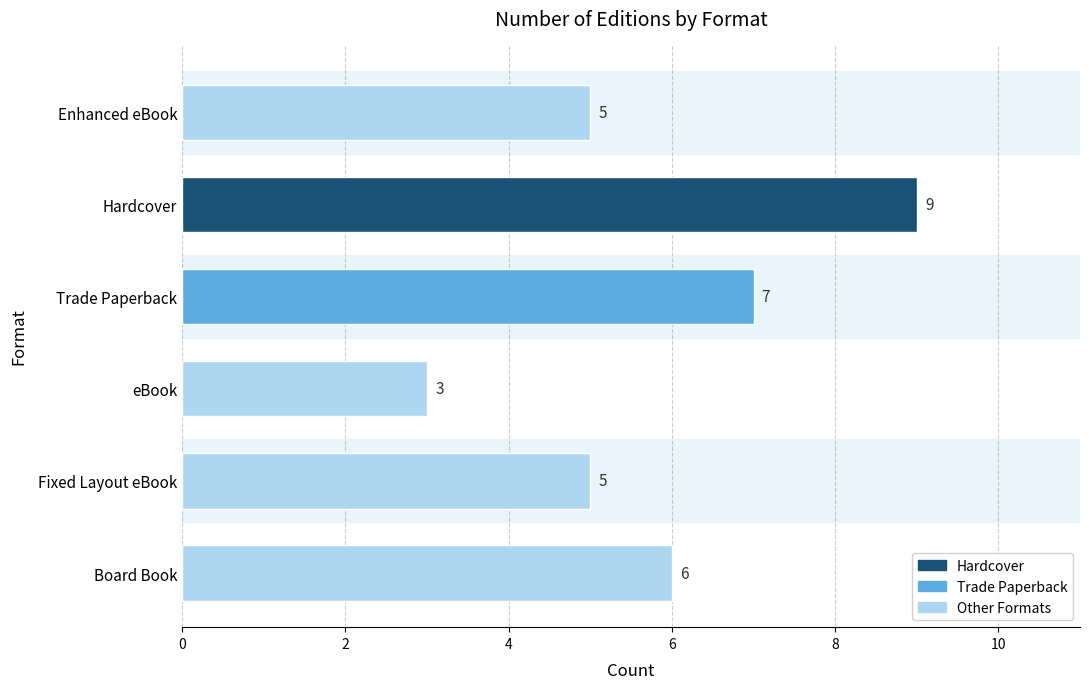

What is the sum of all values?

35